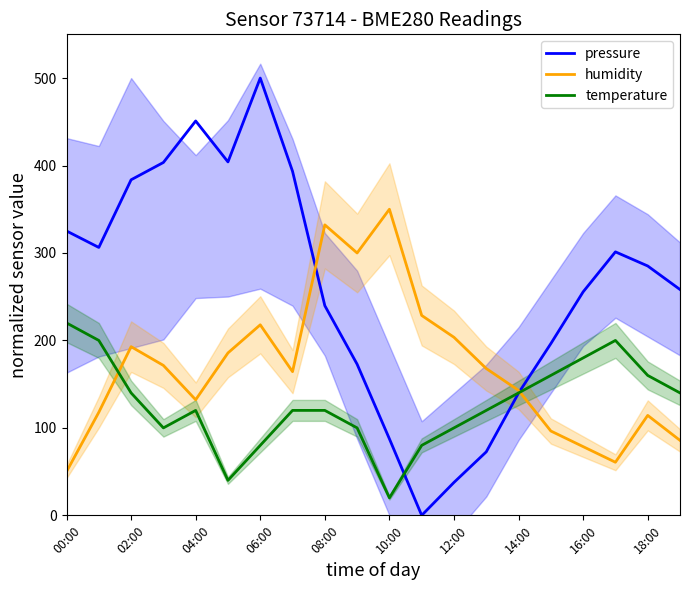

Which series has the largest total across all categories?

pressure